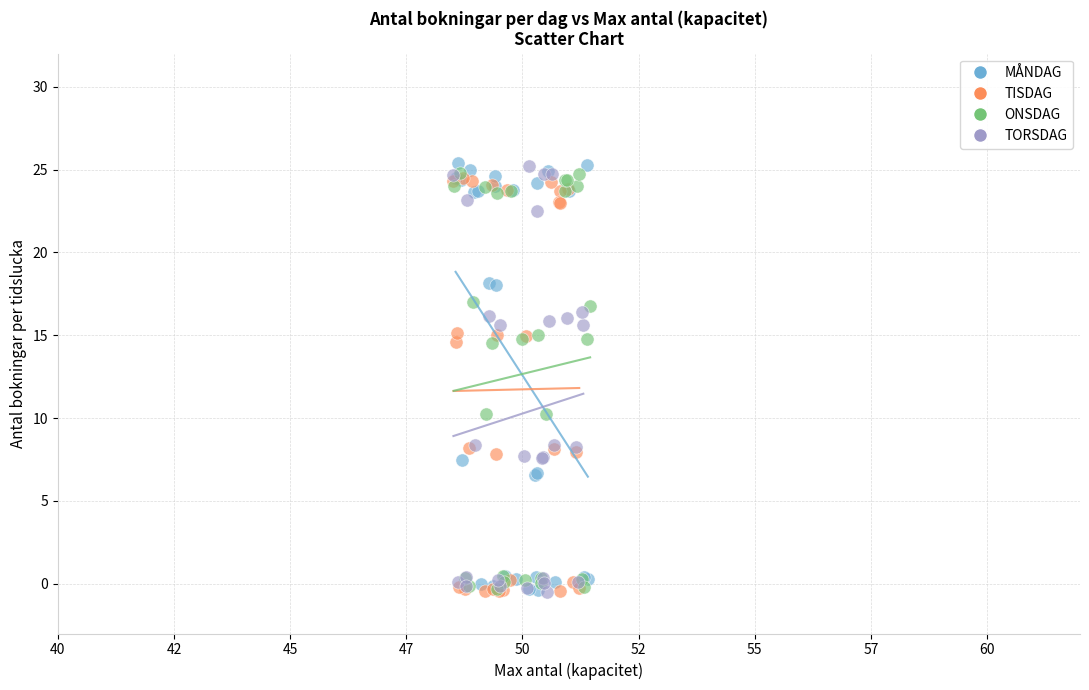

What are all the series names shown in the legend?

MÅNDAG, TISDAG, ONSDAG, TORSDAG